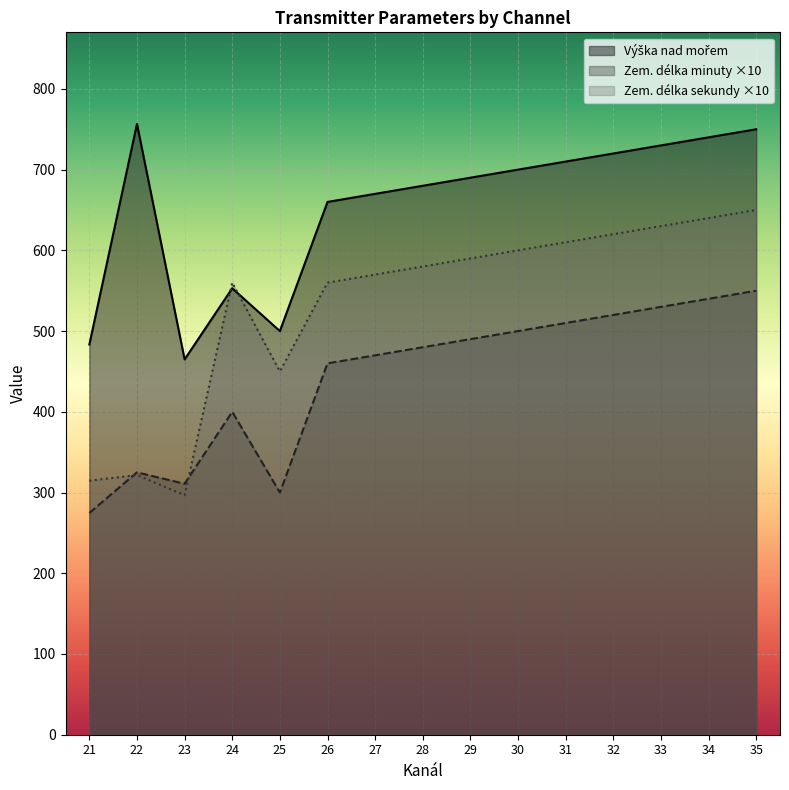

Is it true that Výška nad mořem equals 376 at 25?

False